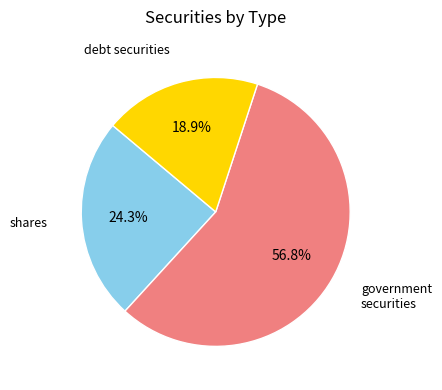

To the nearest percent, what is the difference between the largest and smallest slice percentages?

38%